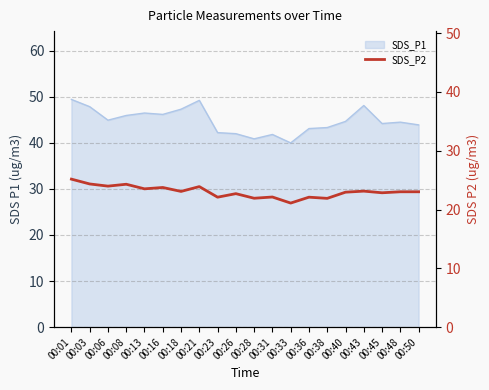

The chart shows a value of 8.3 at 00:16. True or false?

False